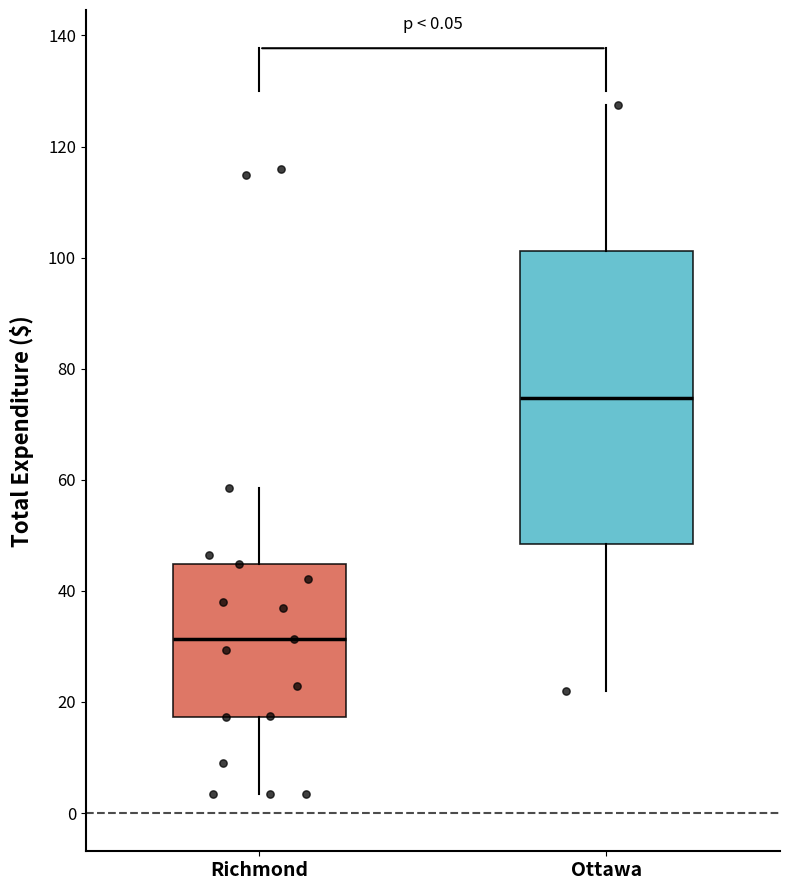

Which box's median line is the highest?

Ottawa